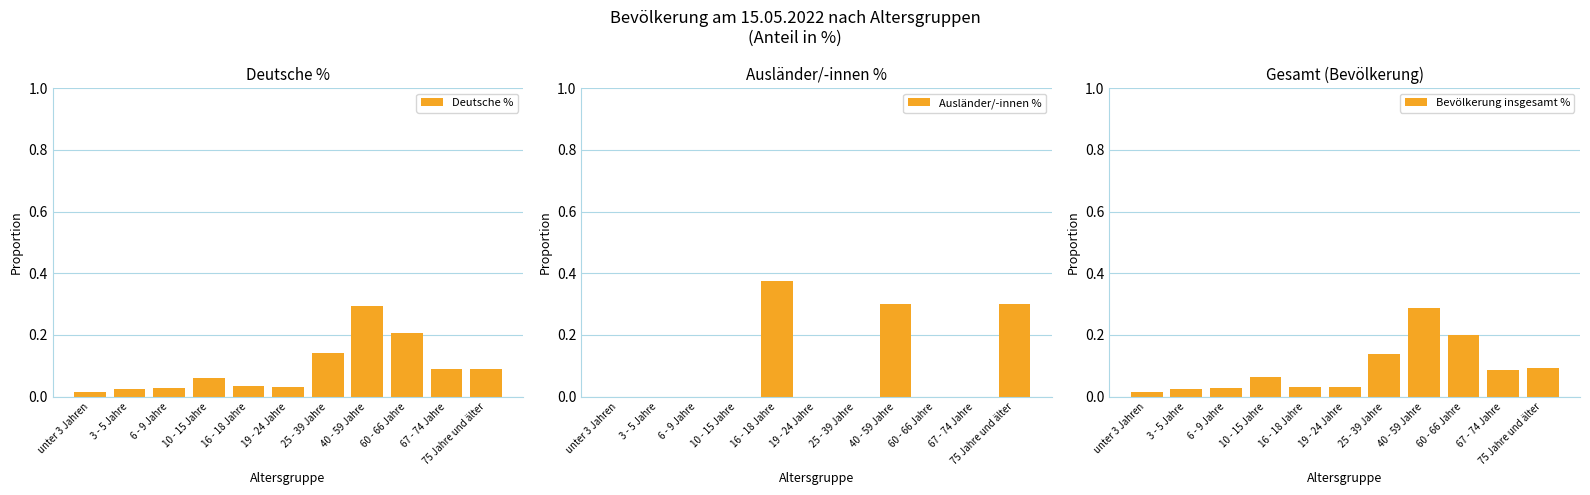

What is the label of the 4th bar from the right?

40 - 59 Jahre